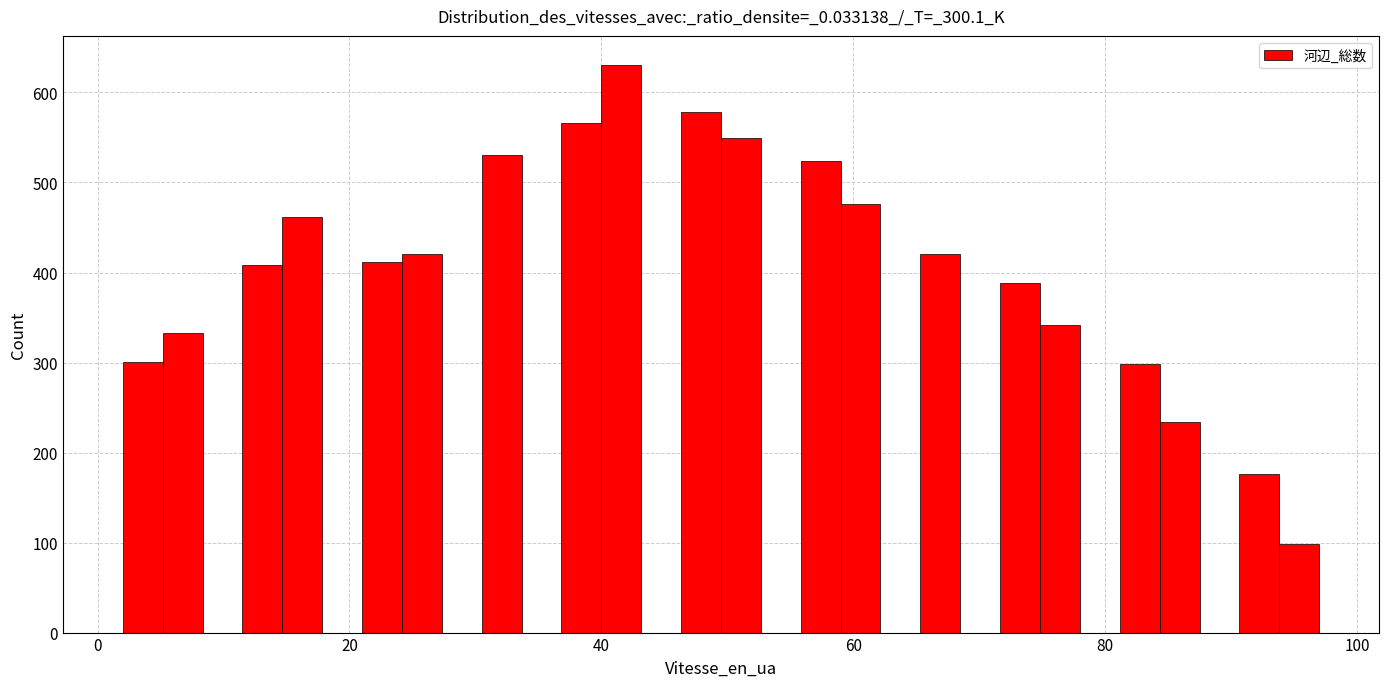

Around what value on the x-axis is the tallest bar? Give the approximate position of its centre, as read against the axis.

42